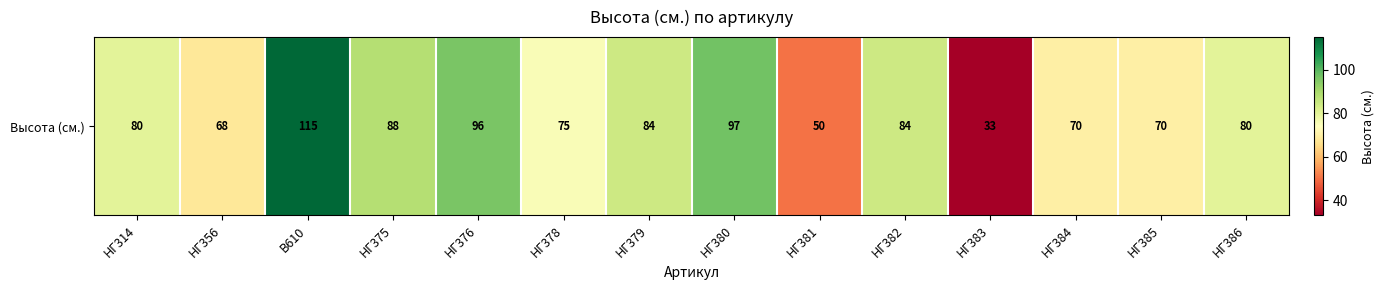

What is the average value?

78